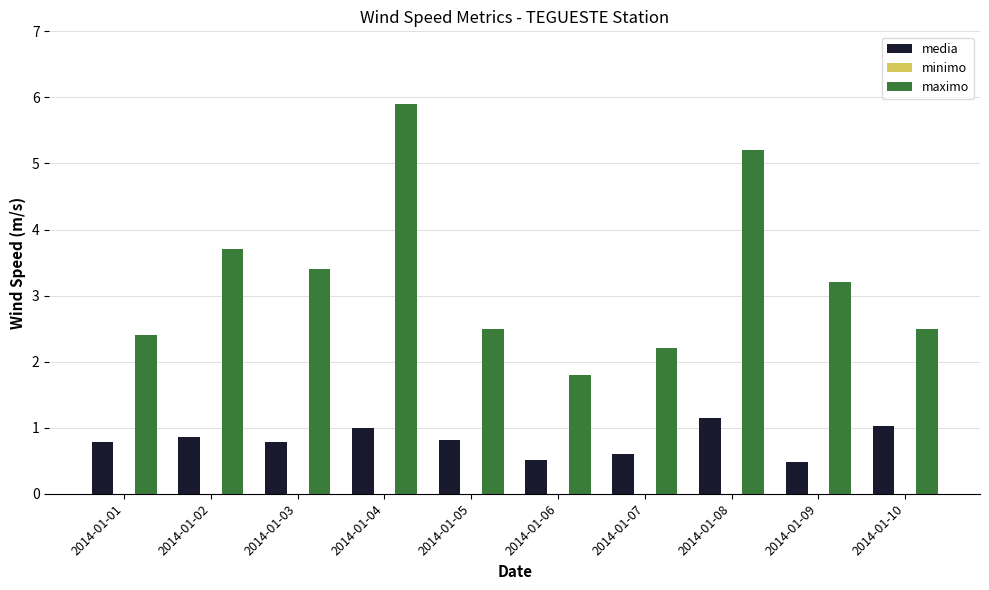

Between 2014-01-06 and 2014-01-07, which series saw the biggest shift?

maximo